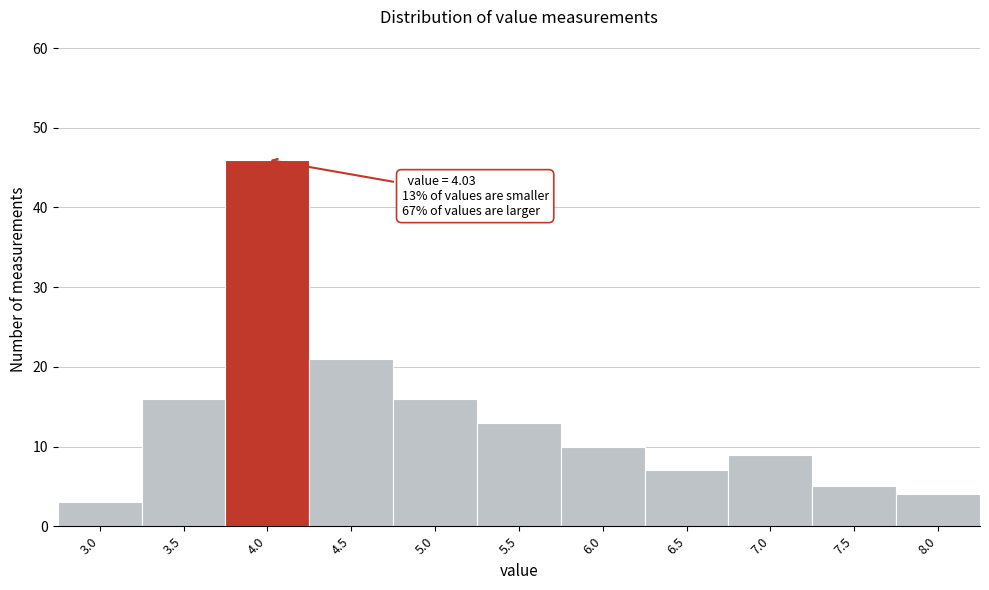

Reading left to right, transcribe all the data shown in this chart.

3.0=3	3.5=16	4.0=46	4.5=21	5.0=16	5.5=13	6.0=10	6.5=7	7.0=9	7.5=5	8.0=4